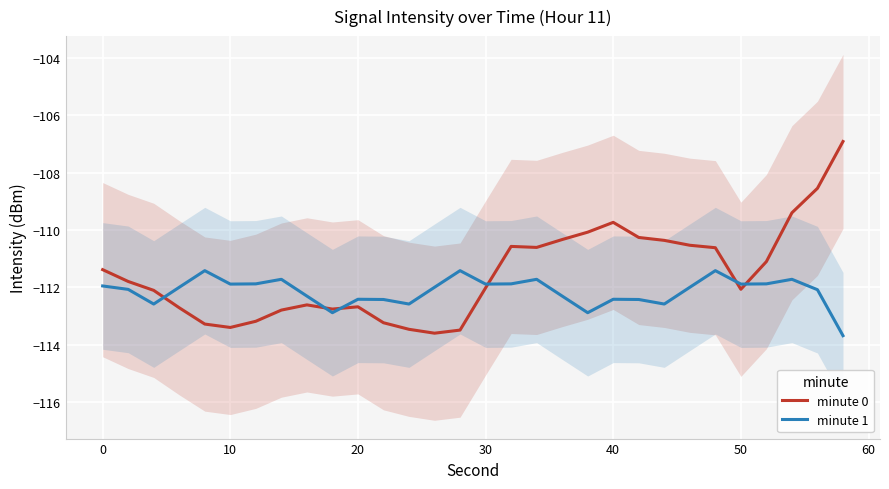

What is the difference between the maximum and minimum values in the minute 1 series?

2.3